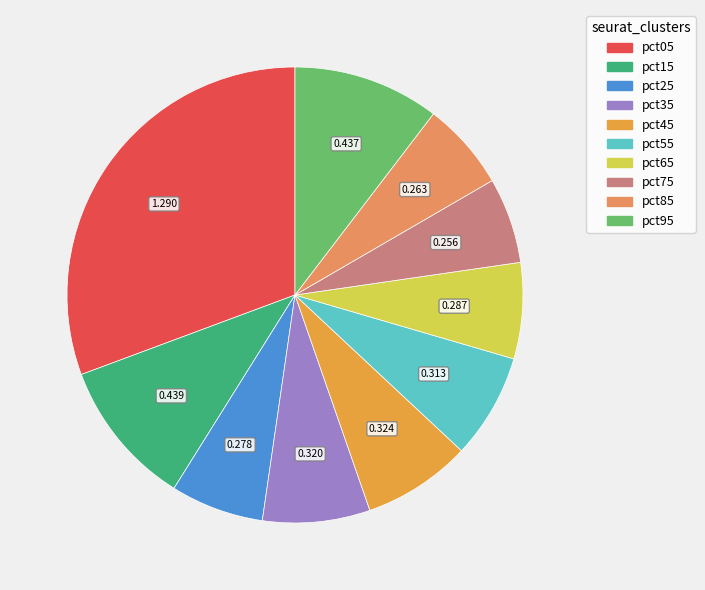

How many slices are in this pie chart?

10